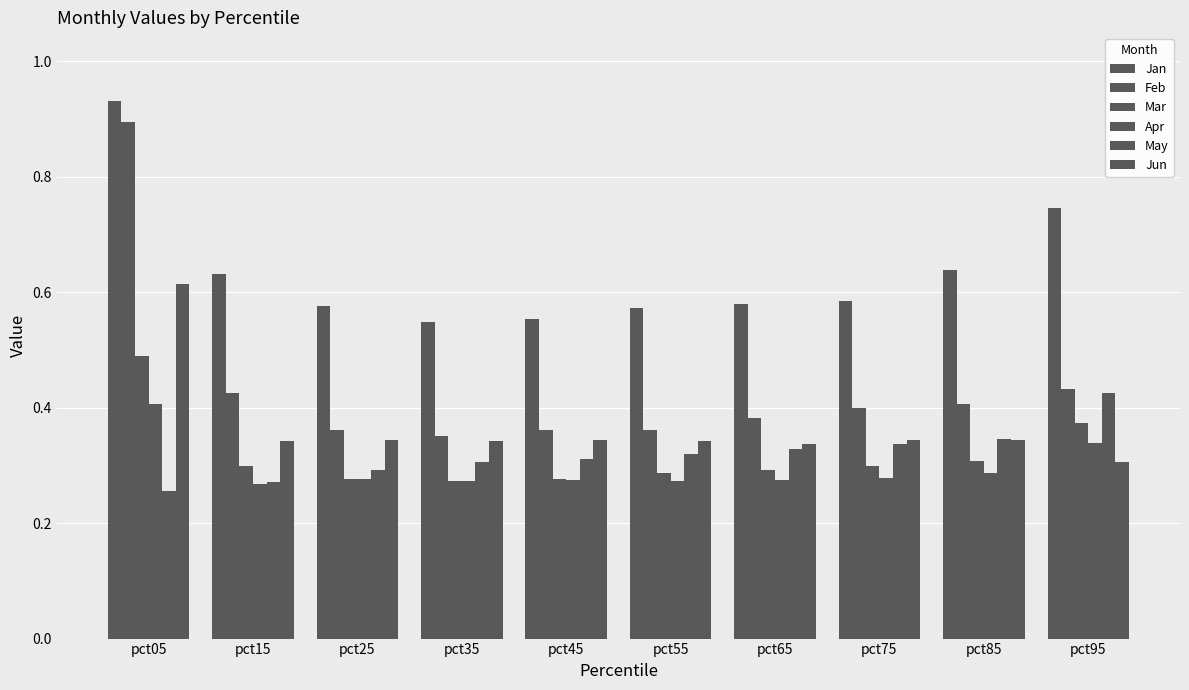

How many bars are there in total?

60